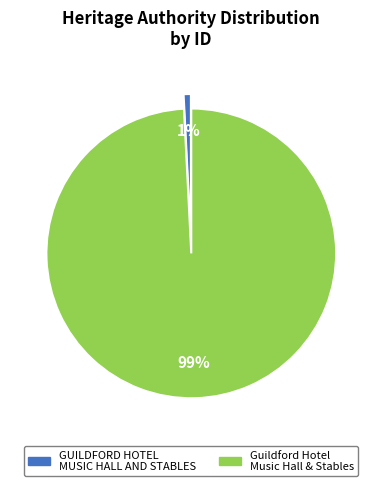

To the nearest percent, what portion does Guildford Hotel Music Hall & Stables represent?

99%